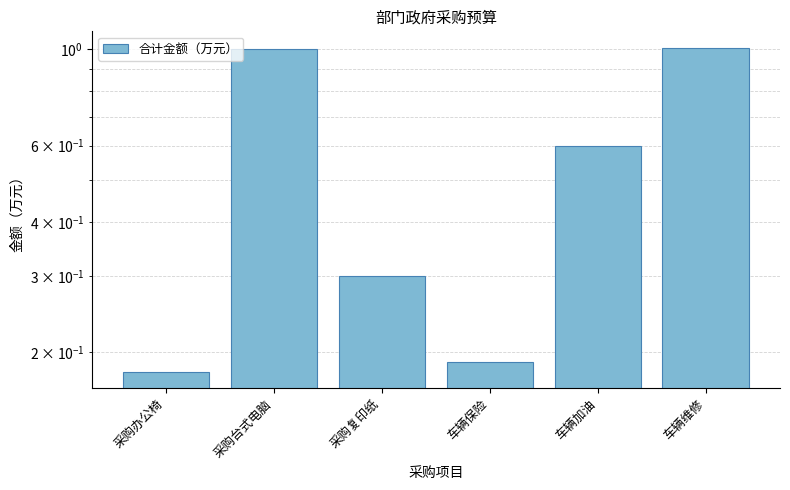

Reading left to right, transcribe all the data shown in this chart.

采购办公椅=0.2	采购台式电脑=1.0	采购复印纸=0.3	车辆保险=0.2	车辆加油=0.6	车辆维修=1.0